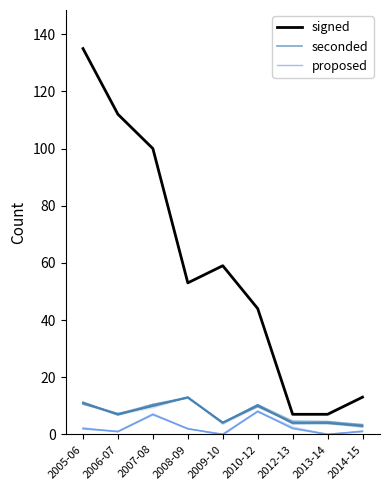

Does the chart have visible grid lines?

No